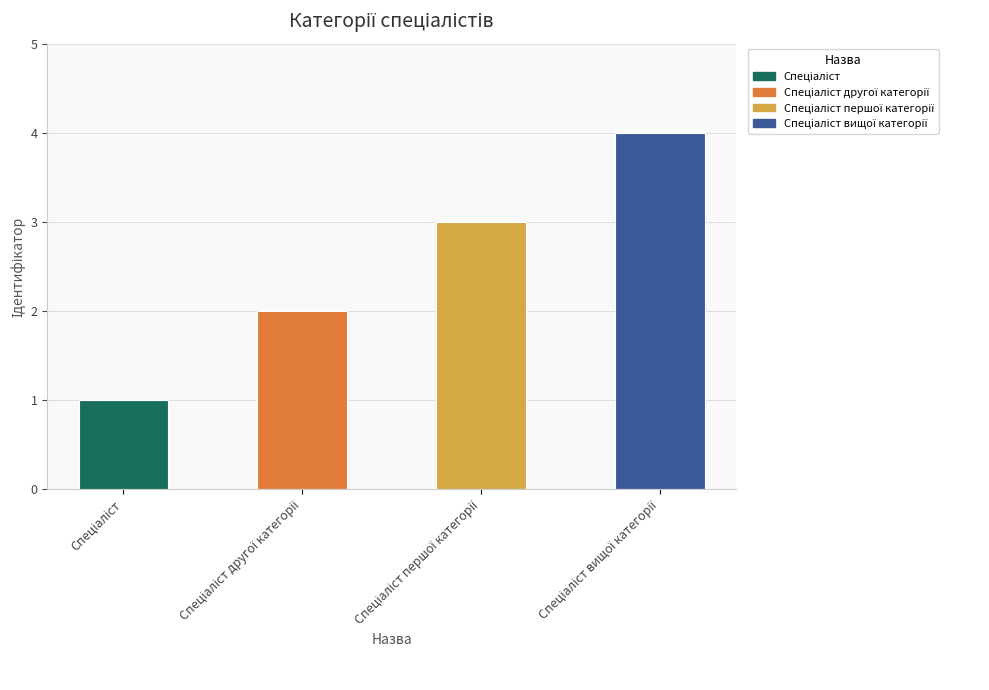

What is the difference between the maximum and minimum values?

3